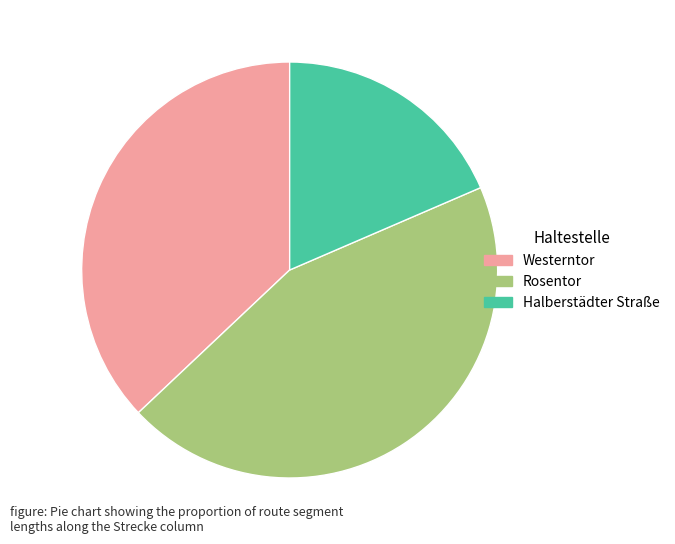

What is the largest slice in the pie chart?

Rosentor